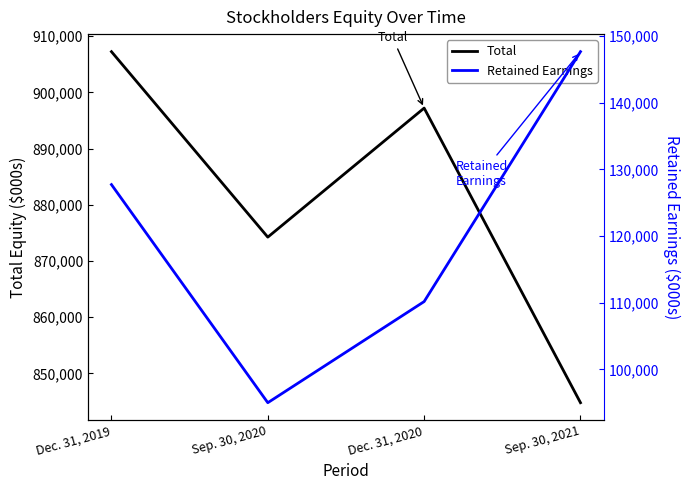

At Dec. 31, 2020, list the series in order from smallest to largest.

Retained Earnings, Total